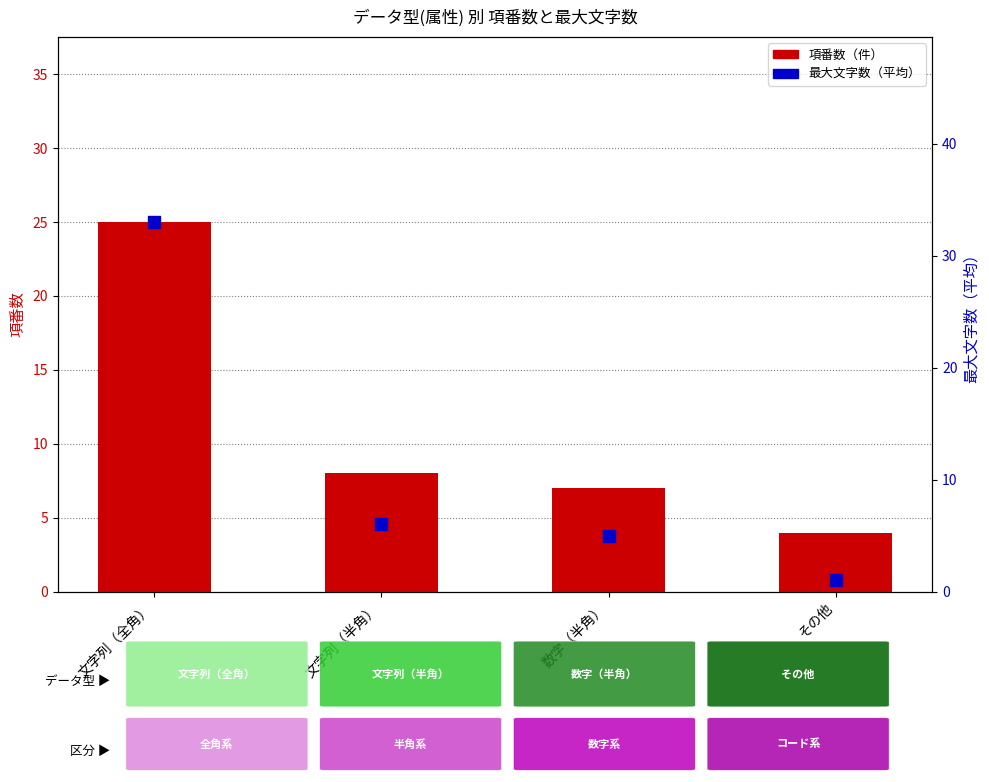

Which series contains the highest Y value?

最大文字数（平均）